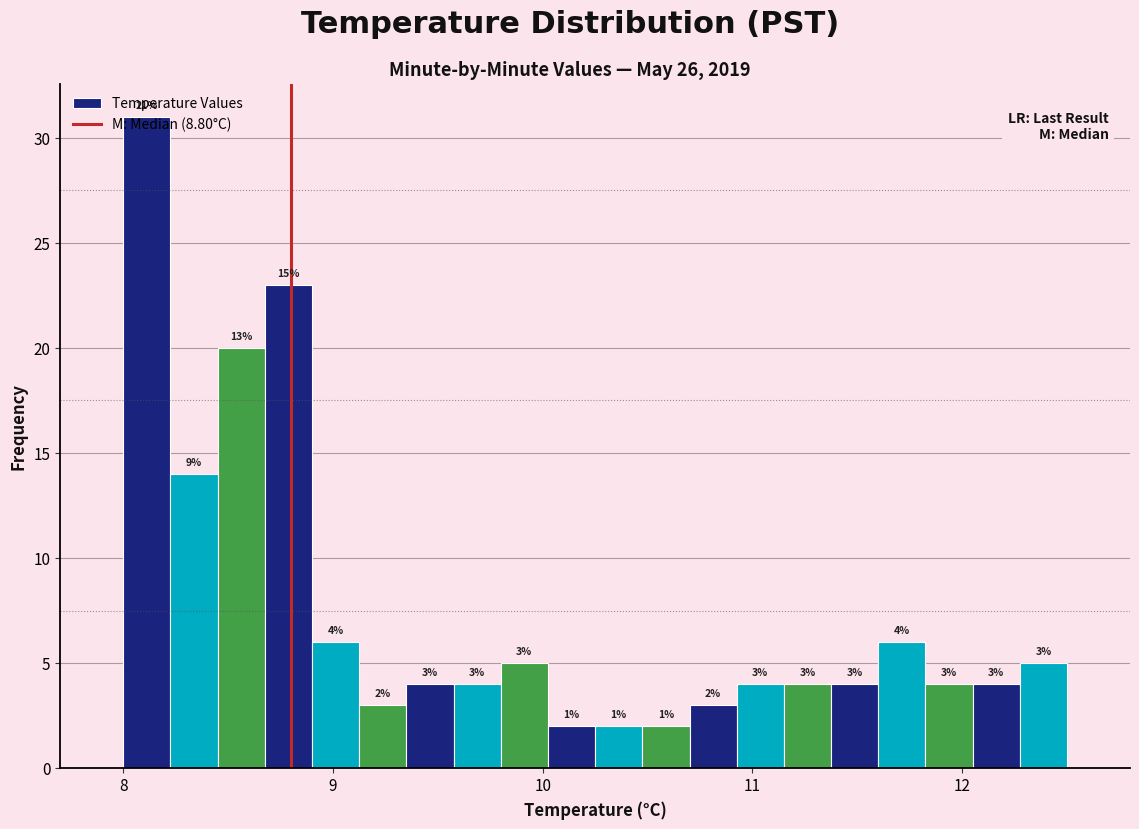

Read against the x-axis, roughly where is the centre of the tallest bar?

8.1